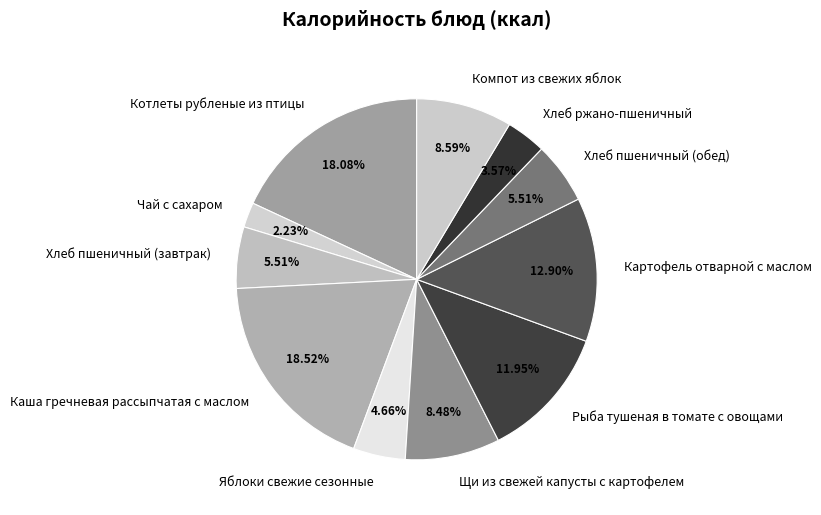

Is there any slice that represents more than half of the pie?

No